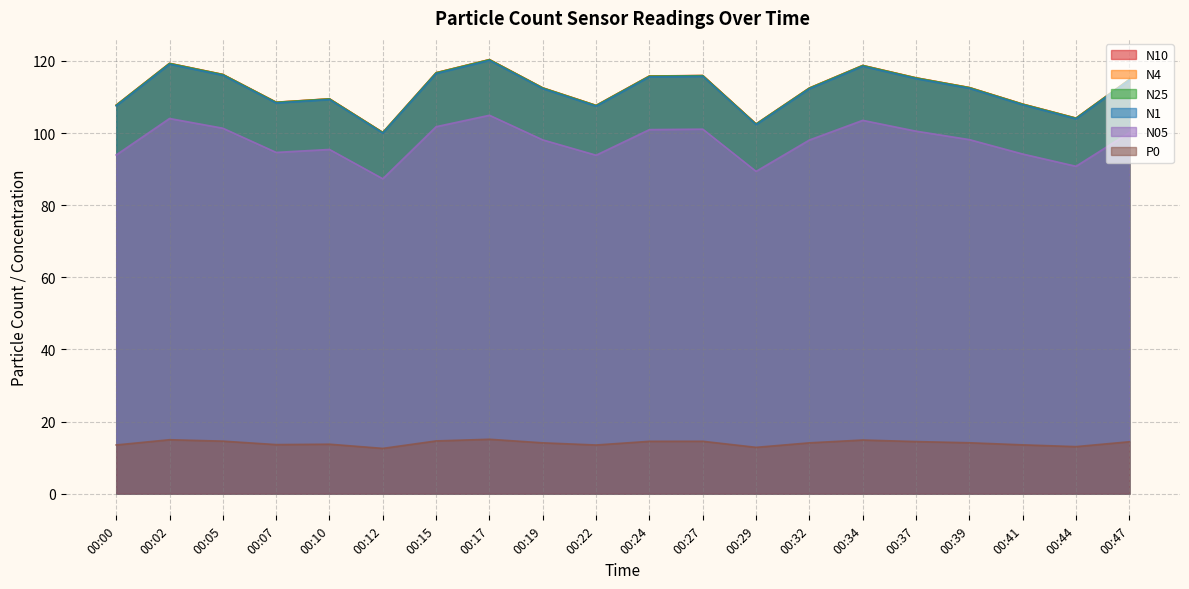

Which series changed the most between 00:15 and 00:29?

N10